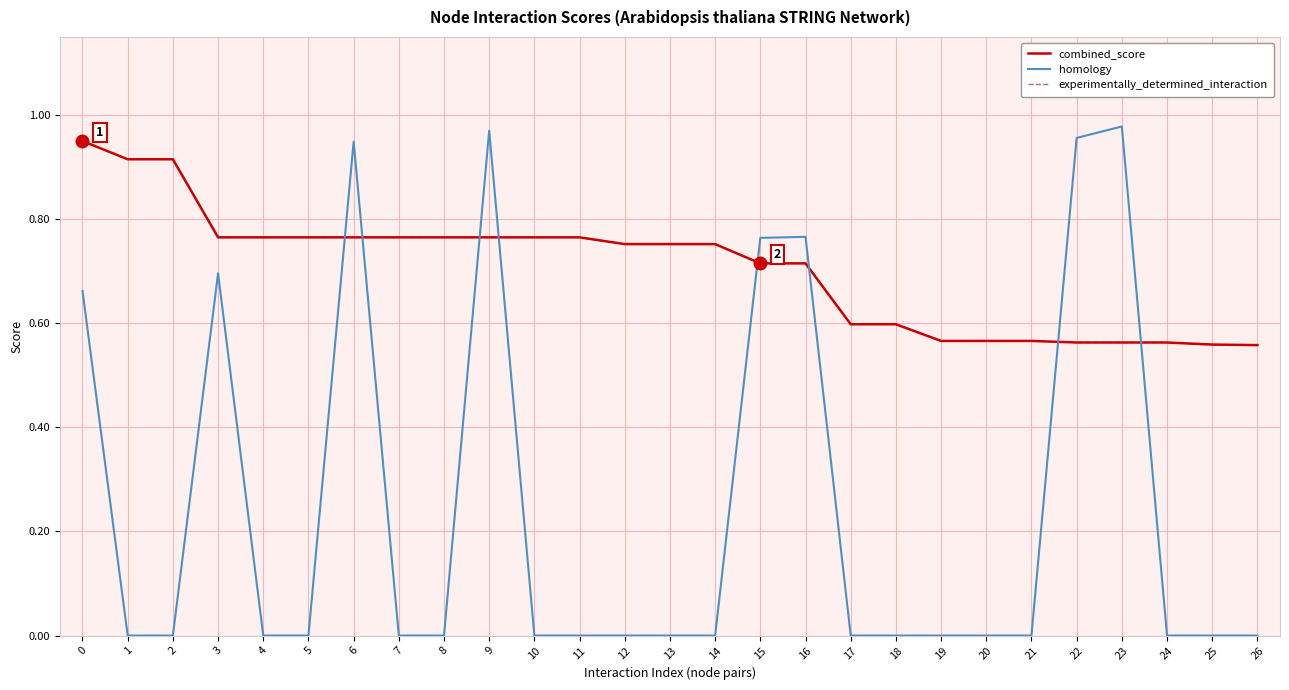

What is the highest value of the combined_score series?

0.9